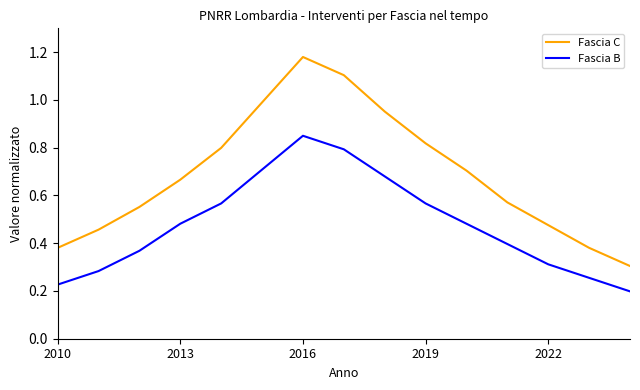

Does the chart display data point markers on the line(s)?

No